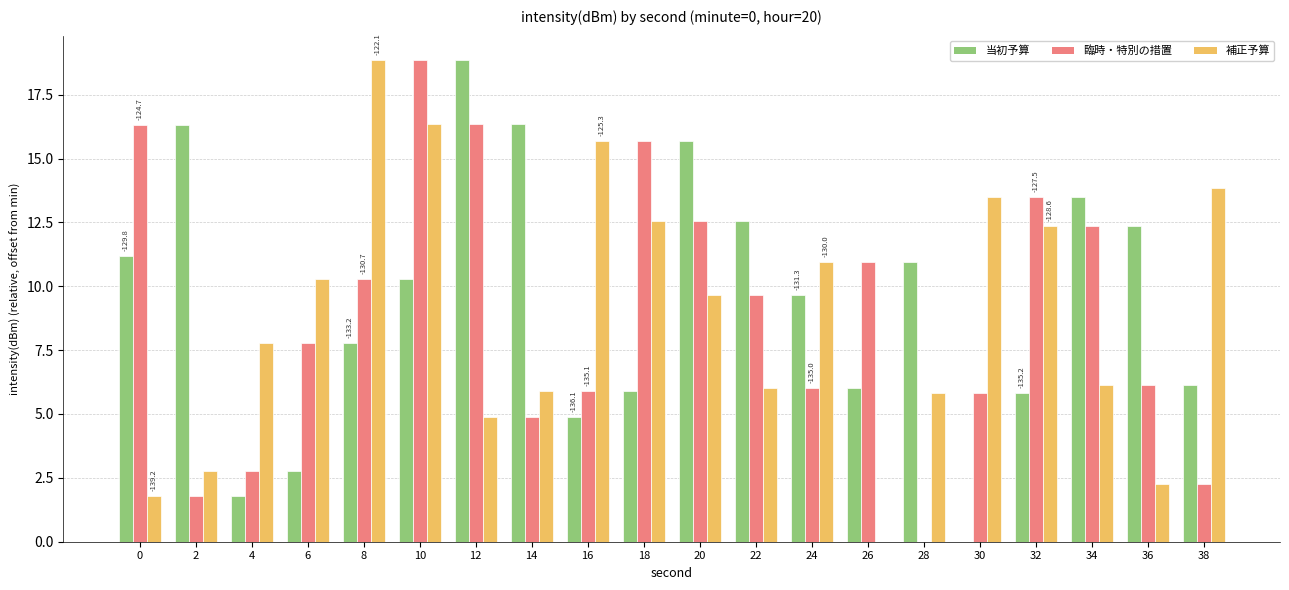

At which label is 当初予算 closest to 9?

24